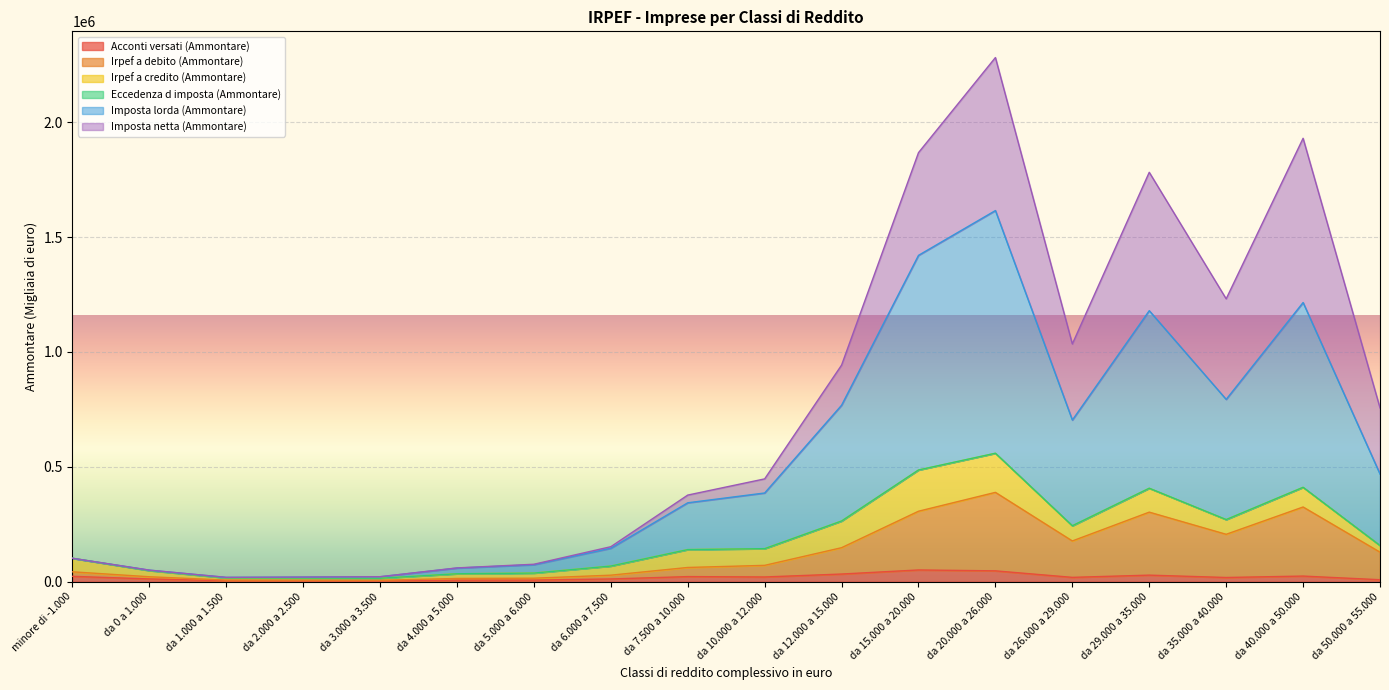

Which series has the widest spread of values?

Imposta lorda (Ammontare)